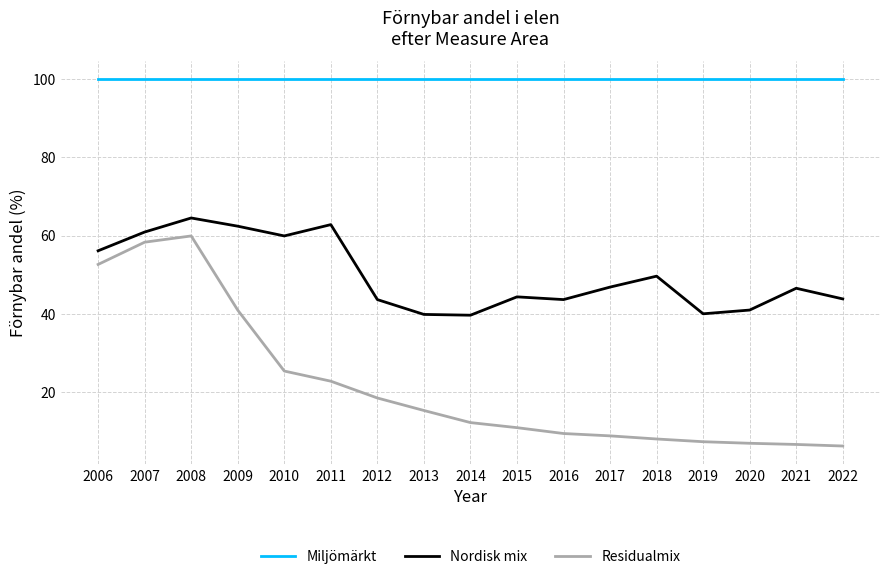

Between 2010 and 2021, which series saw the biggest shift?

Residualmix